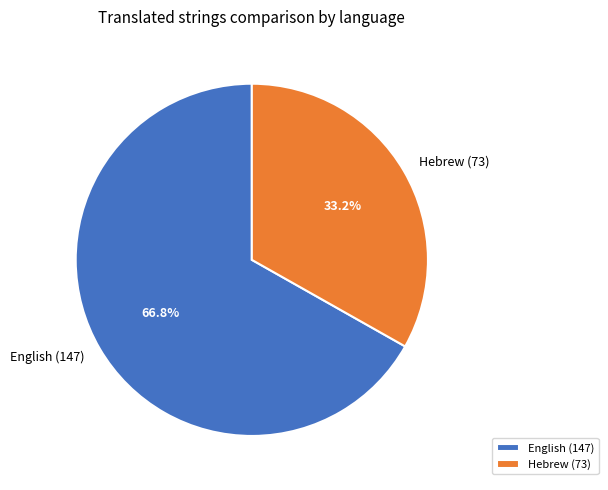

Rank the categories by value from lowest to highest.

Hebrew, English